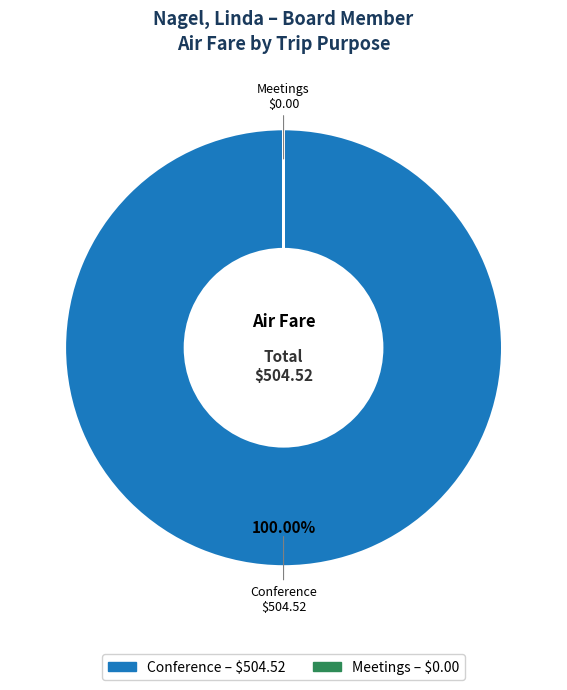

Which category has the biggest portion of the pie?

Conference